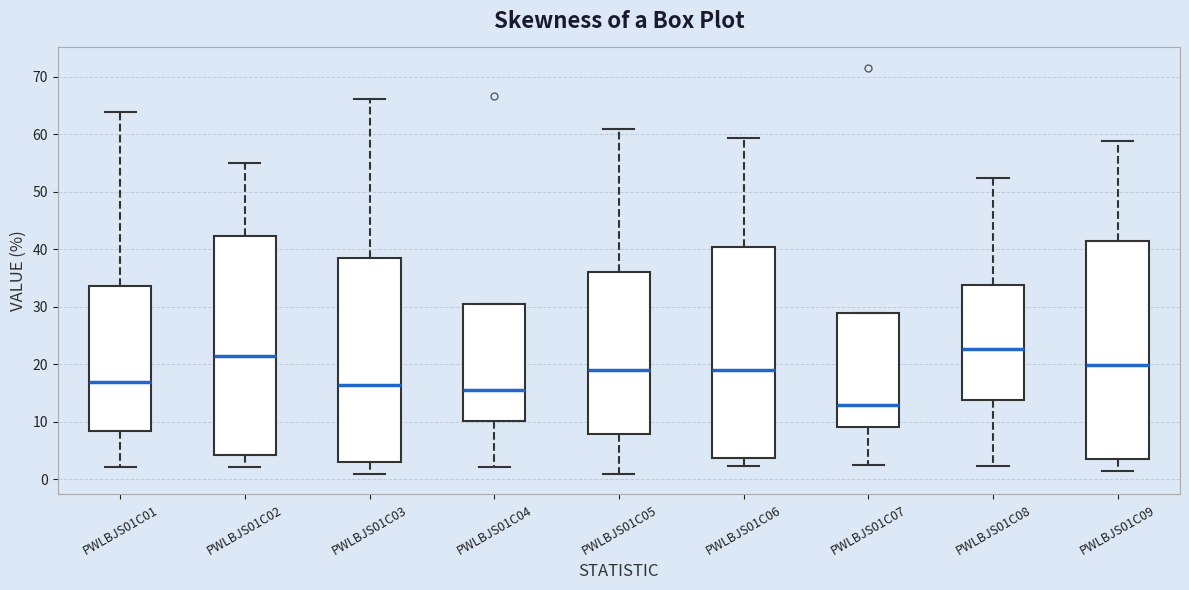

Reading left to right, transcribe this box plot: for each box, give where its median line is, the range the box spans, and where its two whiskers end, as read against the y-axis. The values are not printed on the chart, so give them approximately, as read against the axis.

PWLBJS01C01: median 17, box 8 to 34, whiskers 2 to 64
PWLBJS01C02: median 22, box 4 to 42, whiskers 2 to 55
PWLBJS01C03: median 16, box 3 to 38, whiskers 1 to 66
PWLBJS01C04: median 16, box 10 to 31, whiskers 2 to 31
PWLBJS01C05: median 19, box 8 to 36, whiskers 1 to 61
PWLBJS01C06: median 19, box 4 to 40, whiskers 2 to 59
PWLBJS01C07: median 13, box 9 to 29, whiskers 3 to 29
PWLBJS01C08: median 23, box 14 to 34, whiskers 2 to 52
PWLBJS01C09: median 20, box 4 to 41, whiskers 2 to 59